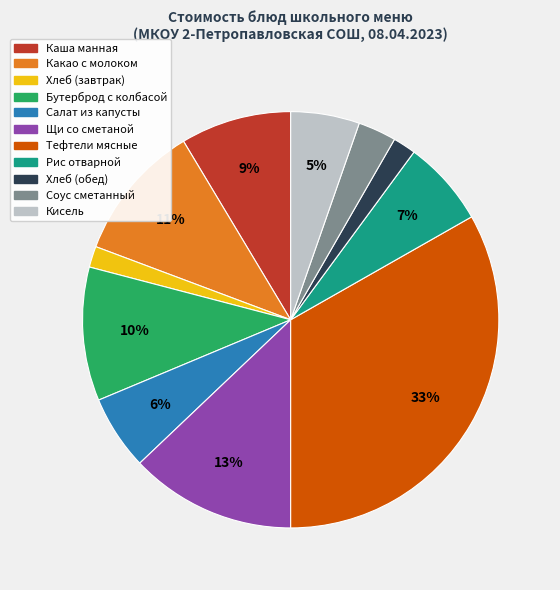

Do Бутерброд с колбасой and Какао с молоком together represent more than half of the pie?

No